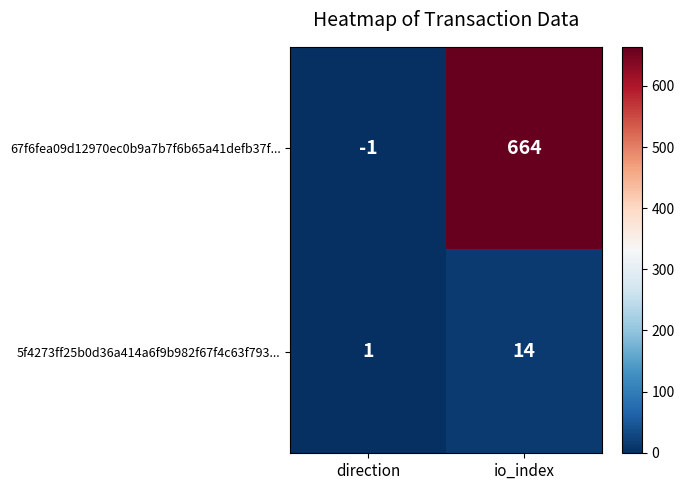

Rank the series by their maximum value, from lowest to highest.

5f4273ff25b0d36a414a6f9b982f67f4c63f793..., 67f6fea09d12970ec0b9a7b7f6b65a41defb37f...